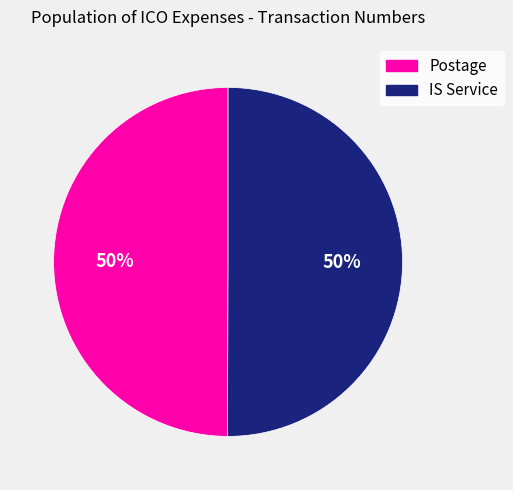

How many segments does this pie chart have?

2